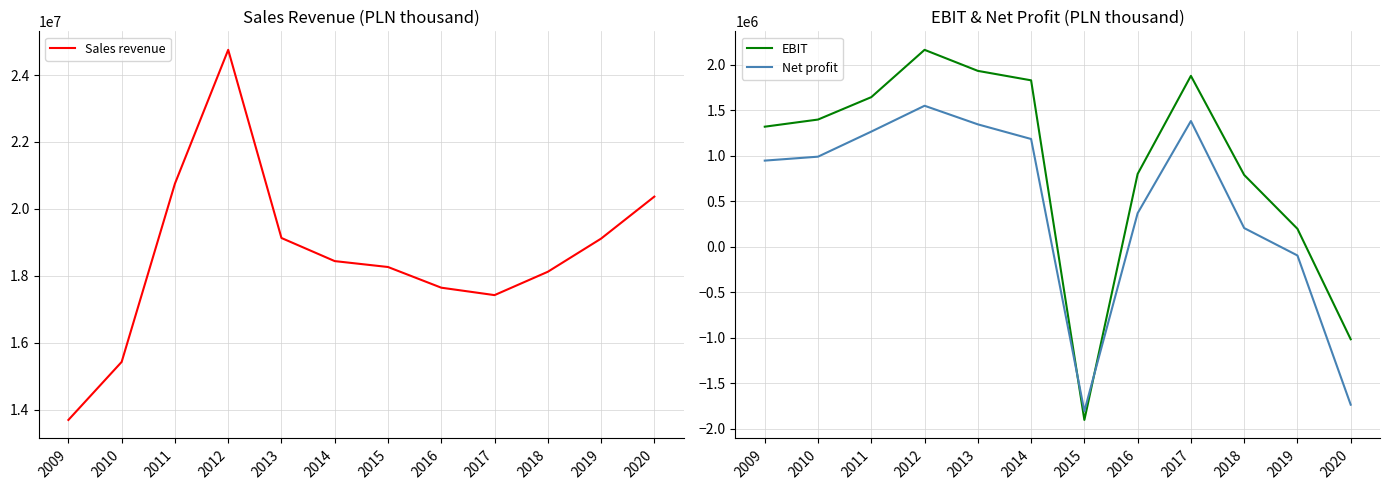

How many interior local peaks does the Net profit series have?

2